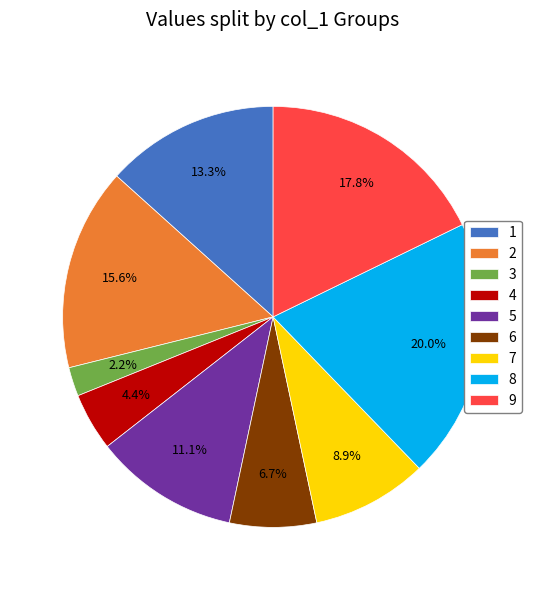

Rank the categories by value from highest to lowest.

8, 9, 2, 1, 5, 7, 6, 4, 3